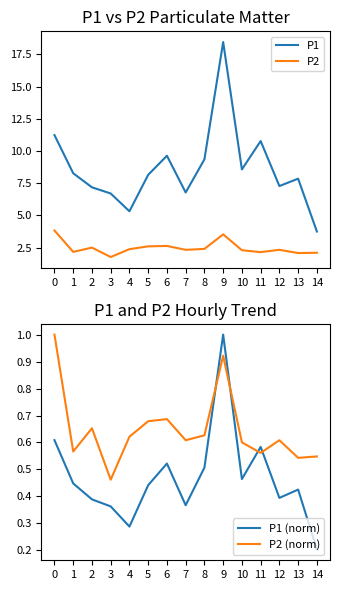

True or false: P2 and P2 (norm) cross at least once.

False